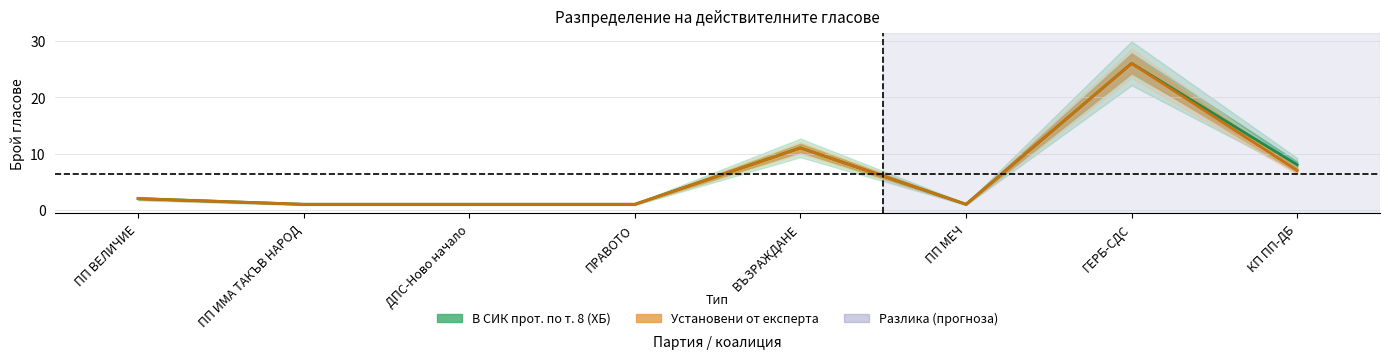

What is the difference between the maximum and second lowest values in the Установени от експерта series?

25